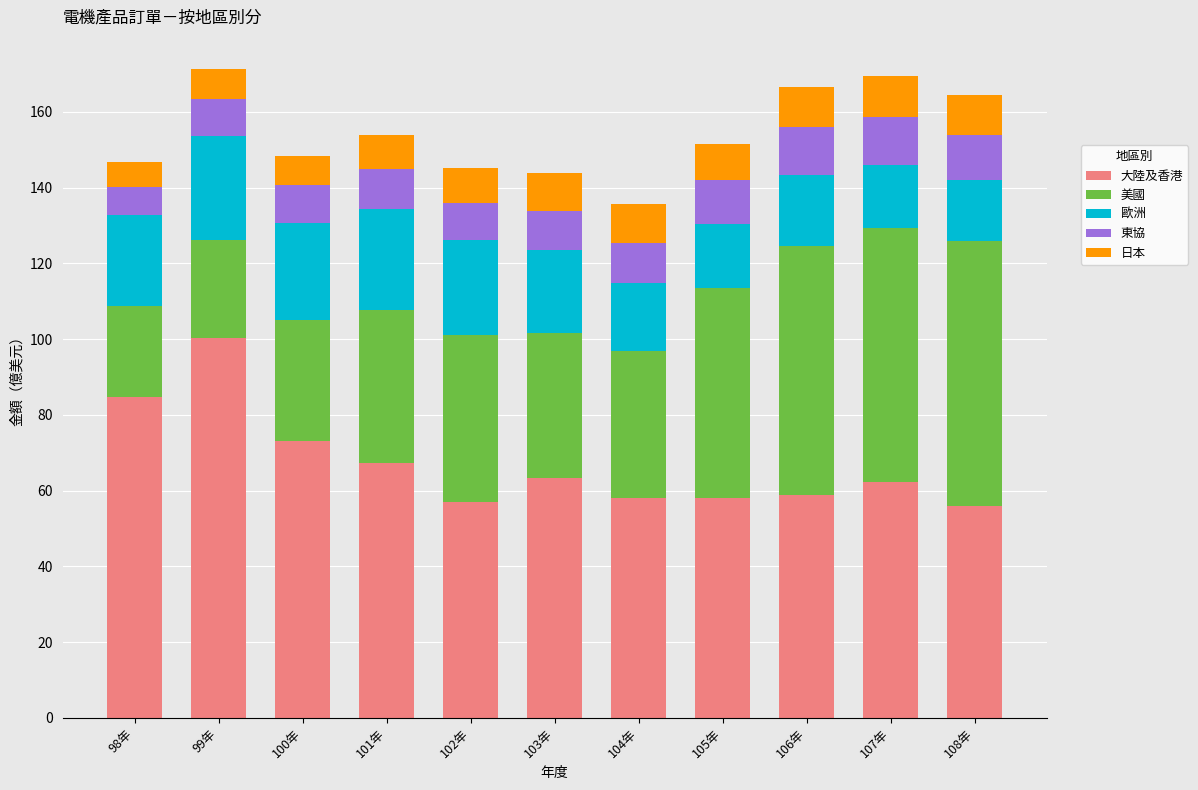

The 大陸及香港 series shows 110.1 at 107年. True or false?

False